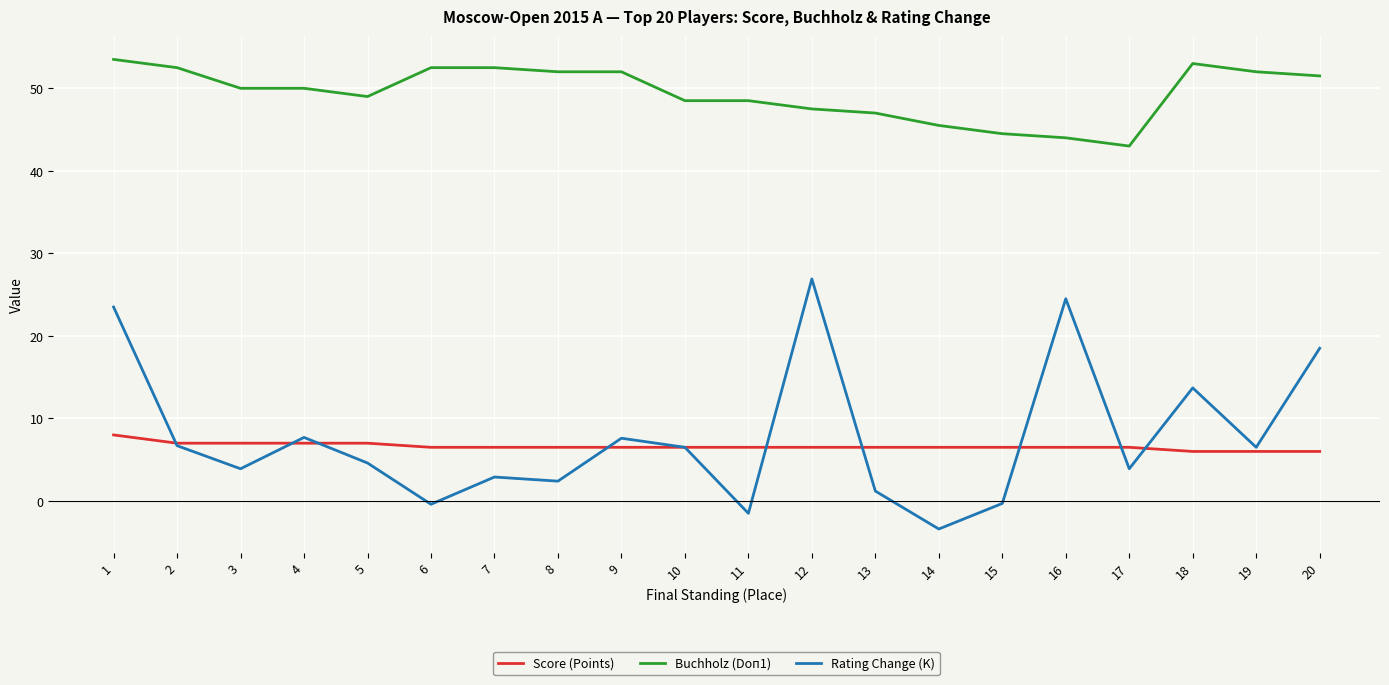

At 8, list the series in order from smallest to largest.

Rating Change (K), Score (Points), Buchholz (Doп1)